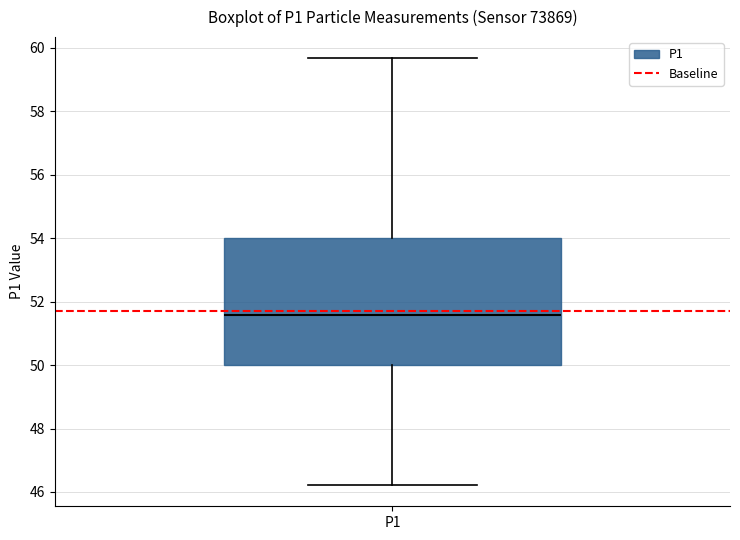

Where does the upper whisker of the box for P1 end on the y-axis? The values are not printed on the chart, so give them approximately, as read against the axis.

59.6